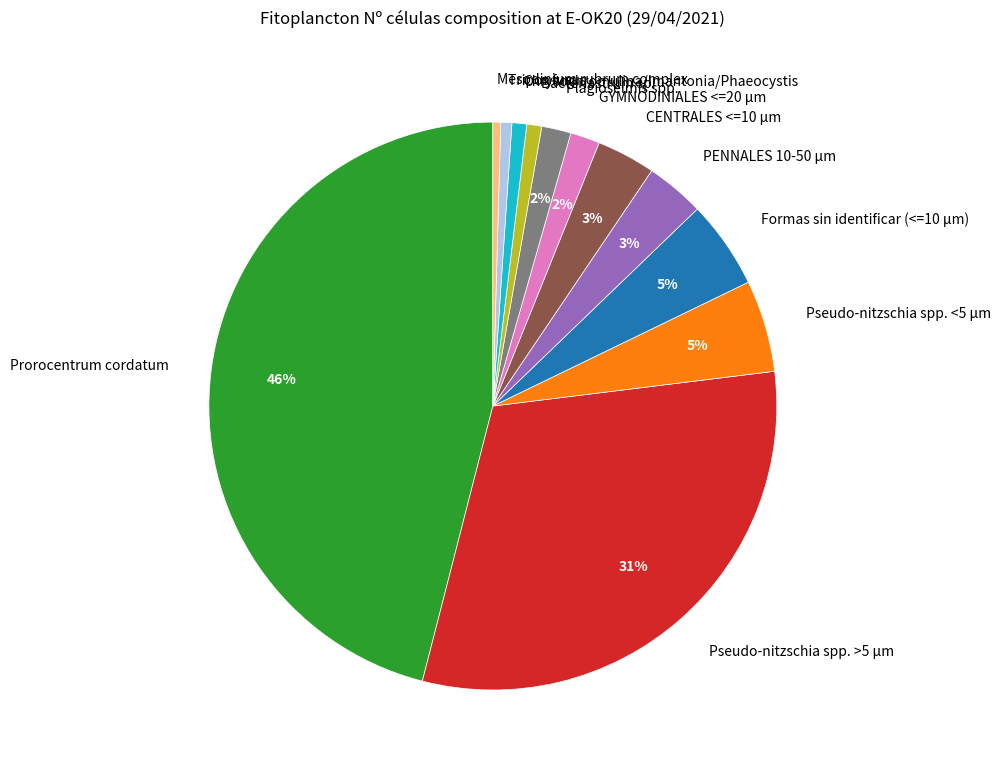

To the nearest percent, what is the average slice percentage?

8%